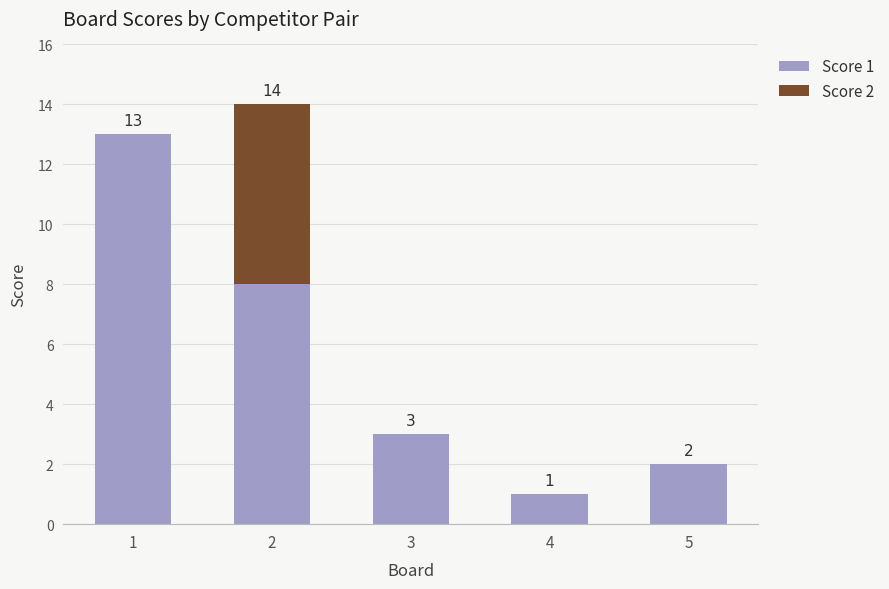

What is the total value across all series at 2?

14